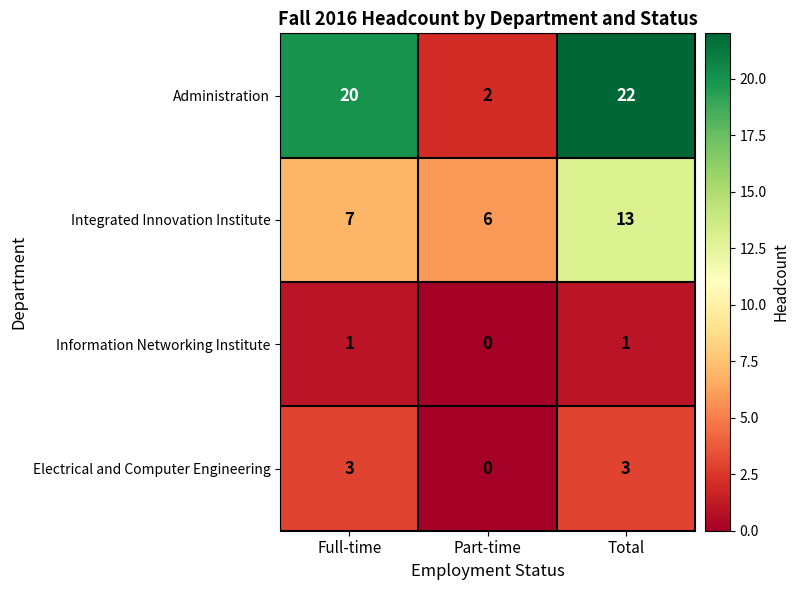

At which category is the sum across all series the highest?

Total